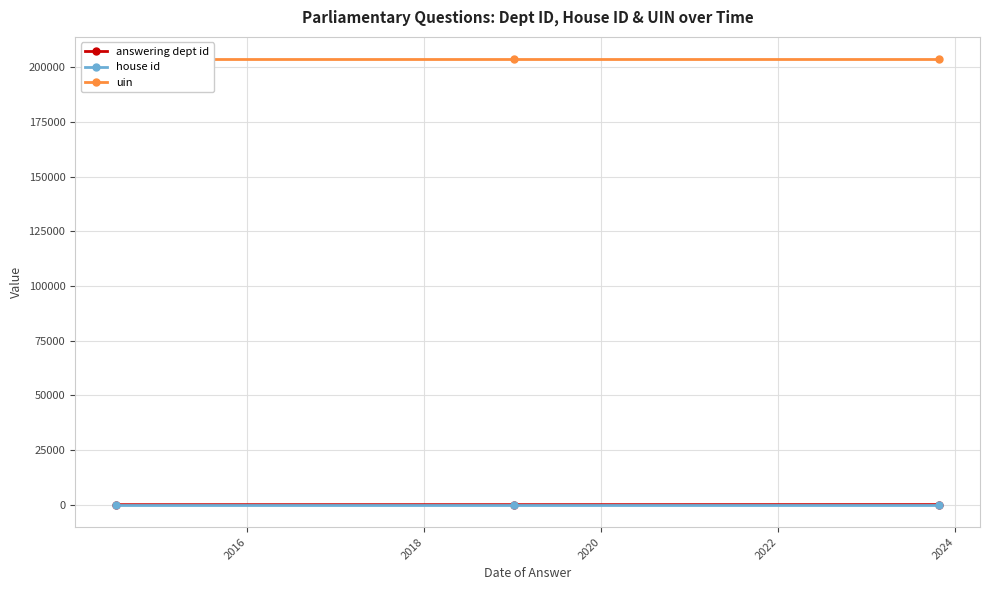

How many values in the answering dept id series exceed 60?

1